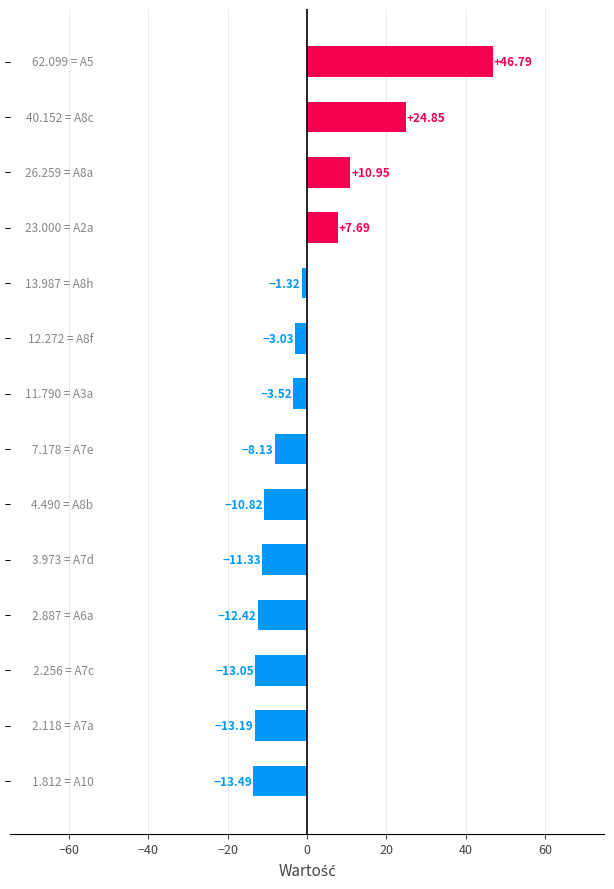

What is the difference between the second highest and second lowest values?

38.0